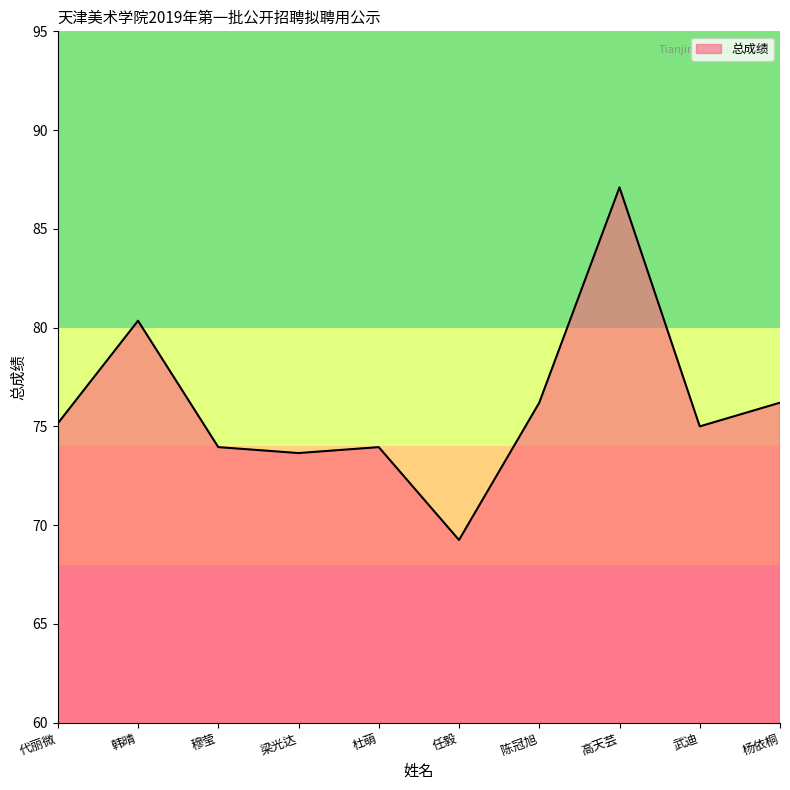

True or false: the data shows 76.2 at 陈冠旭.

True